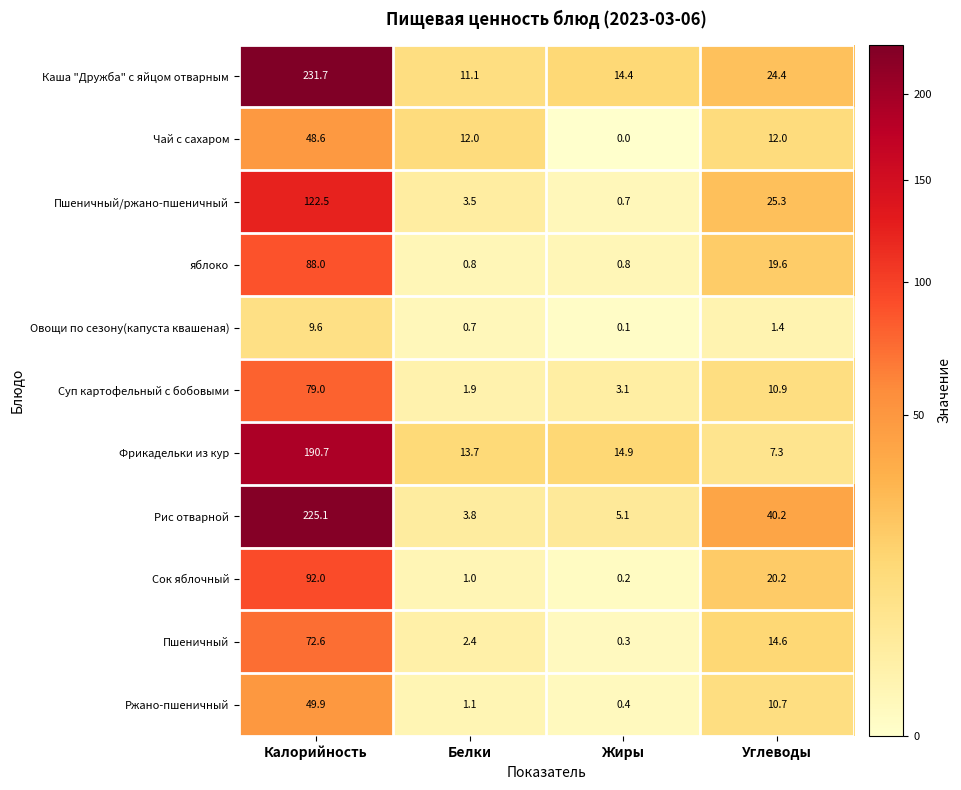

How many categories are shown in the chart?

4